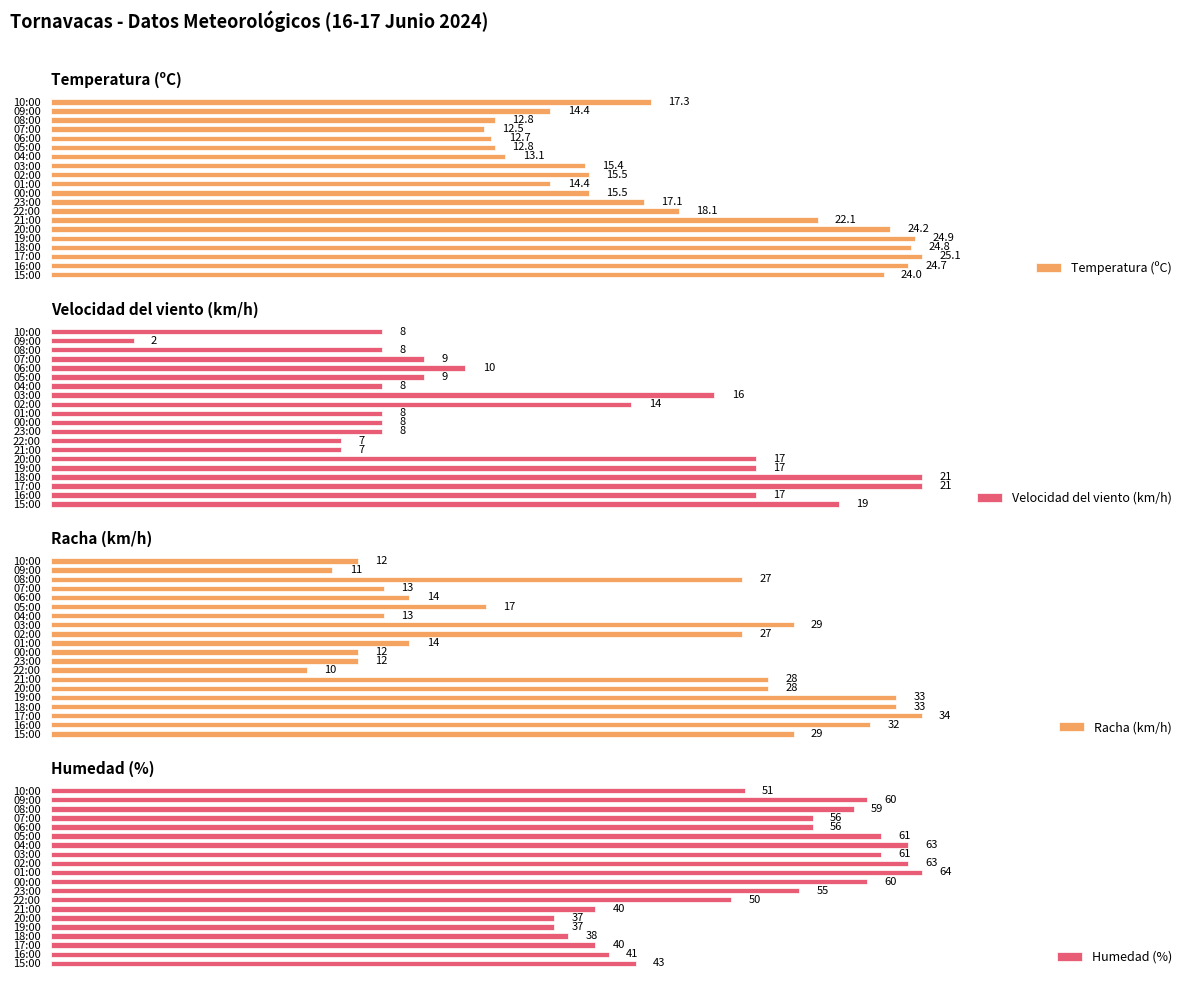

What is the sum of all Temperatura (ºC) values?

361.4